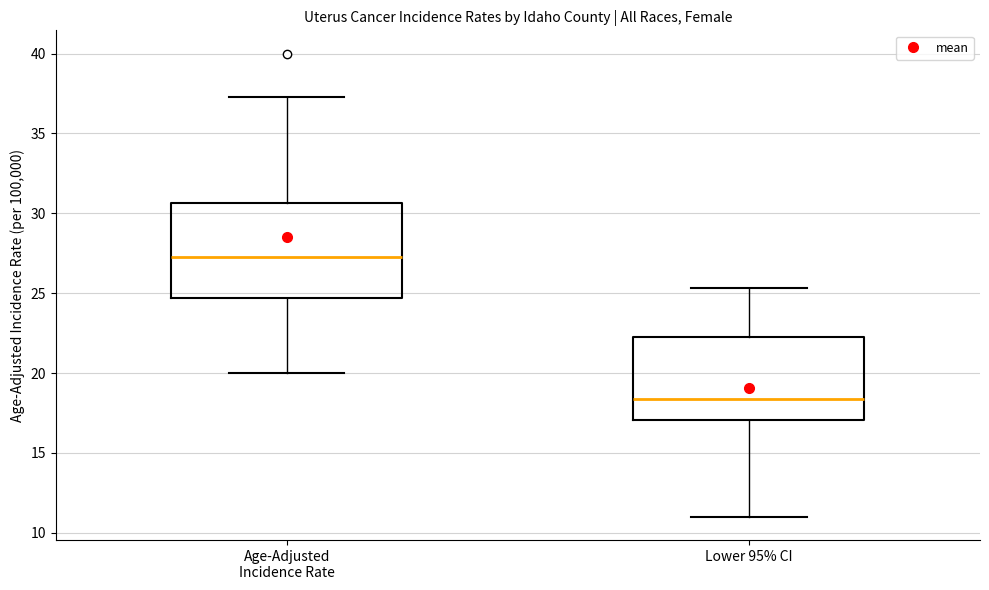

Comparing the boxes themselves (not the whiskers), which one is the tallest?

Age-Adjusted Incidence Rate